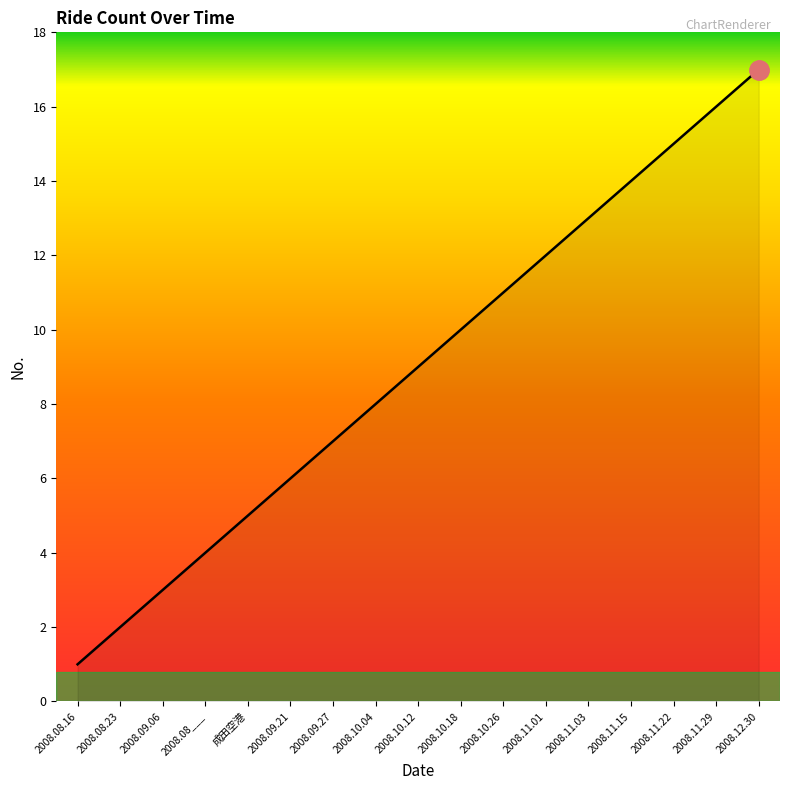

What is the greatest value displayed?

17